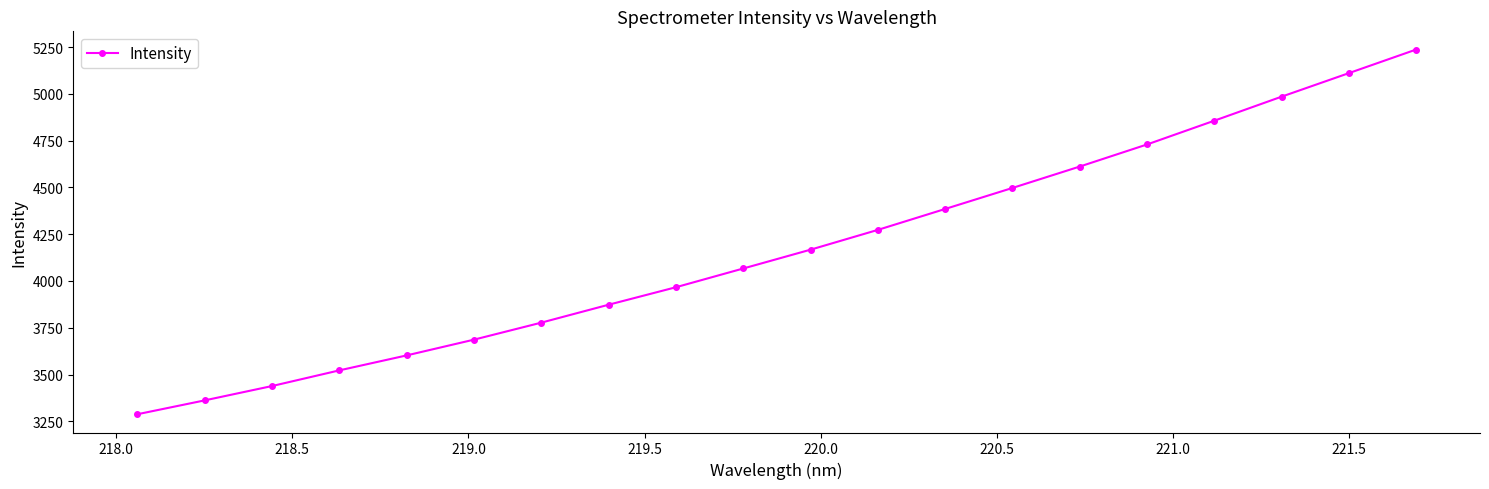

Reading left to right, transcribe all the data shown in this chart.

3287.7	3361.7	3438.4	3522.1	3602.1	3686.4	3777.2	3873.0	3966.5	4066.6	4167.2	4272.9	4384.7	4497.0	4611.3	4729.3	4856.3	4984.6	5110.4	5236.4